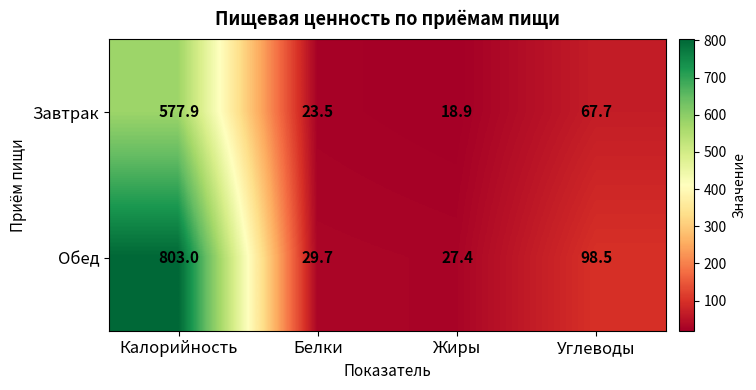

Reading left to right, extract all data points from this chart.

Завтрак: 577.9	23.5	18.9	67.7
Обед: 803.0	29.7	27.4	98.5